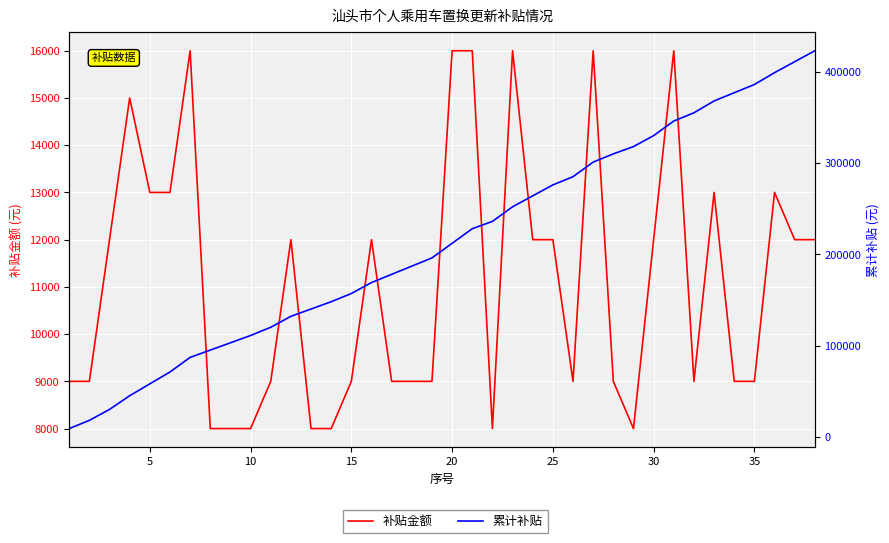

What is the difference between the maximum and minimum values in the 补贴金额 series?

8000